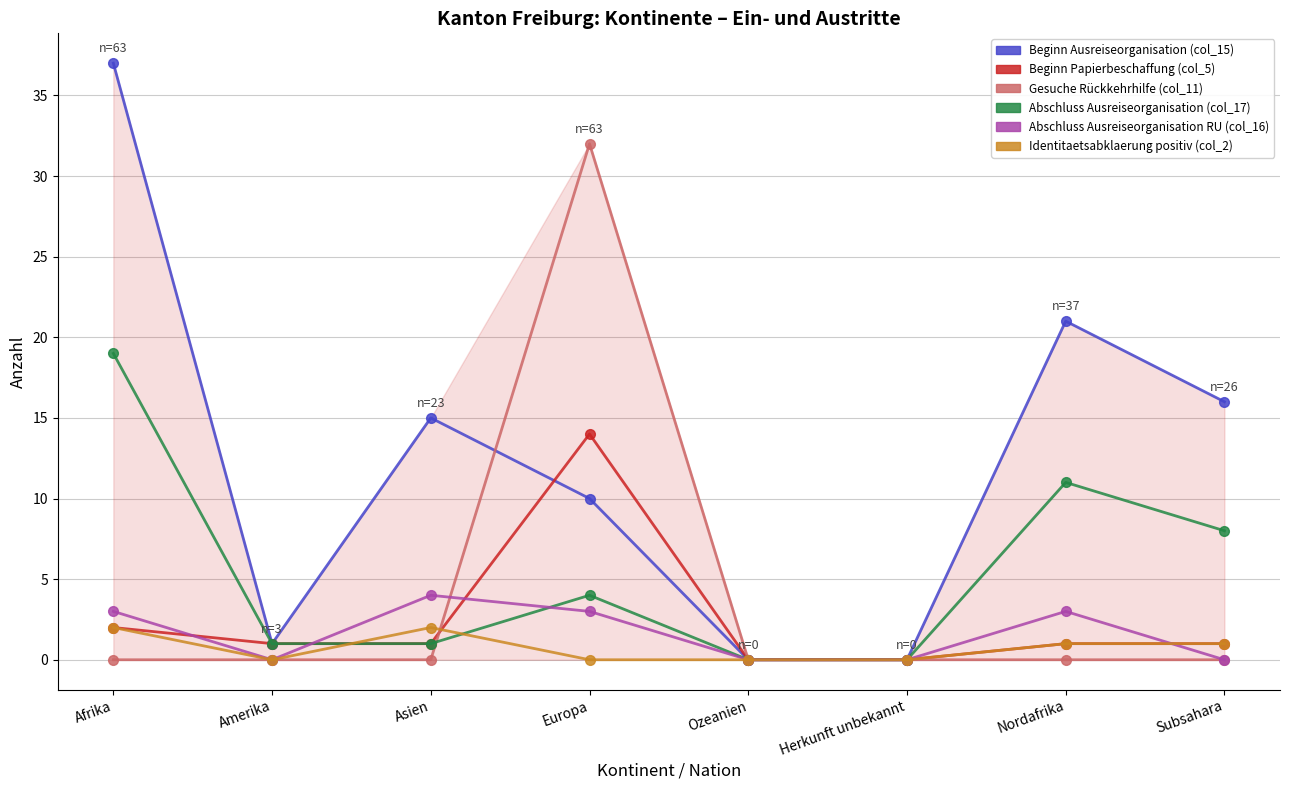

In Abschluss Ausreiseorganisation (col_17), how many points are higher than both neighbors (excluding endpoints)?

2